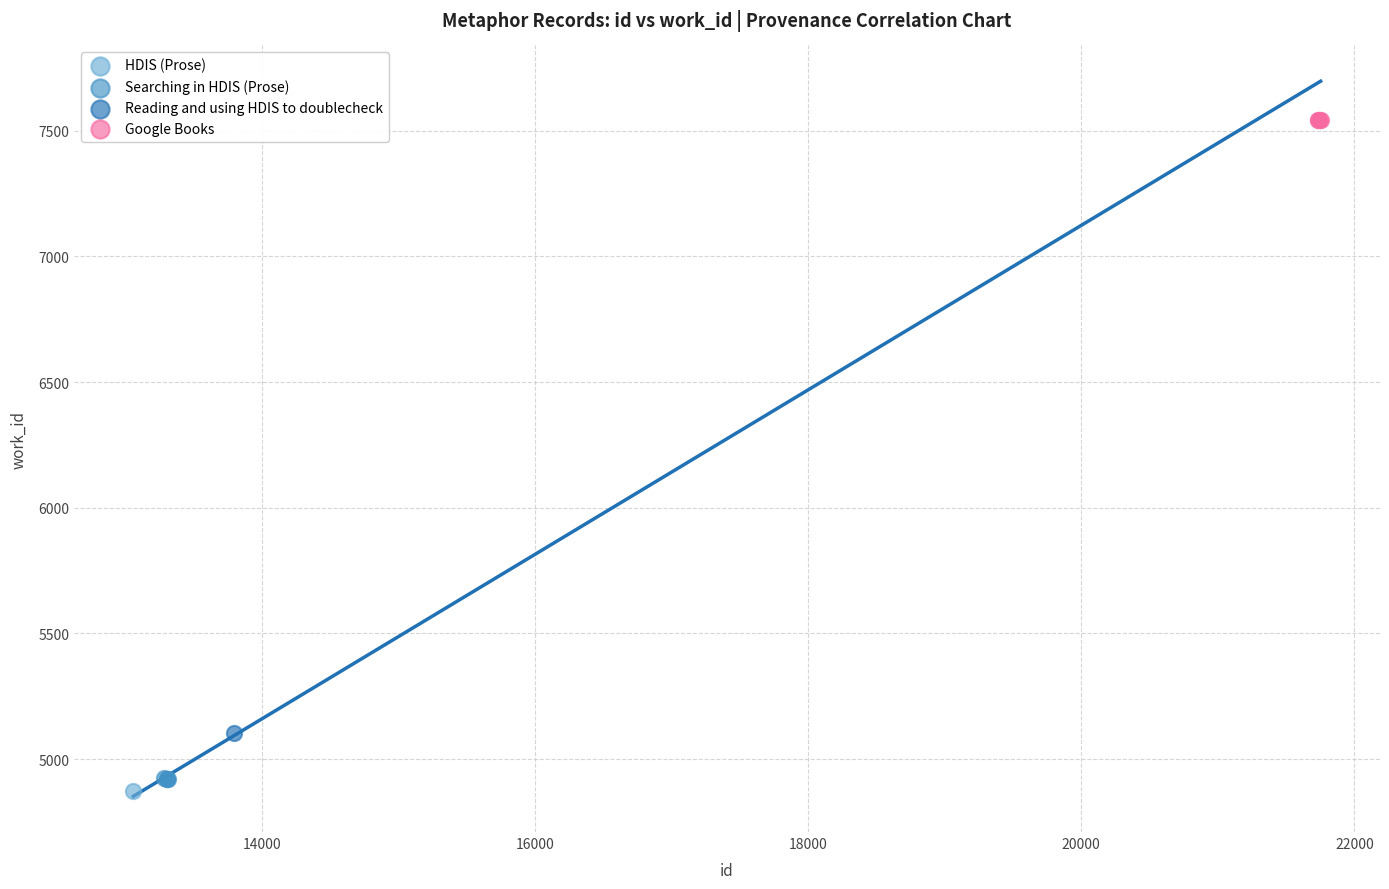

Which series reaches the maximum Y coordinate?

Google Books